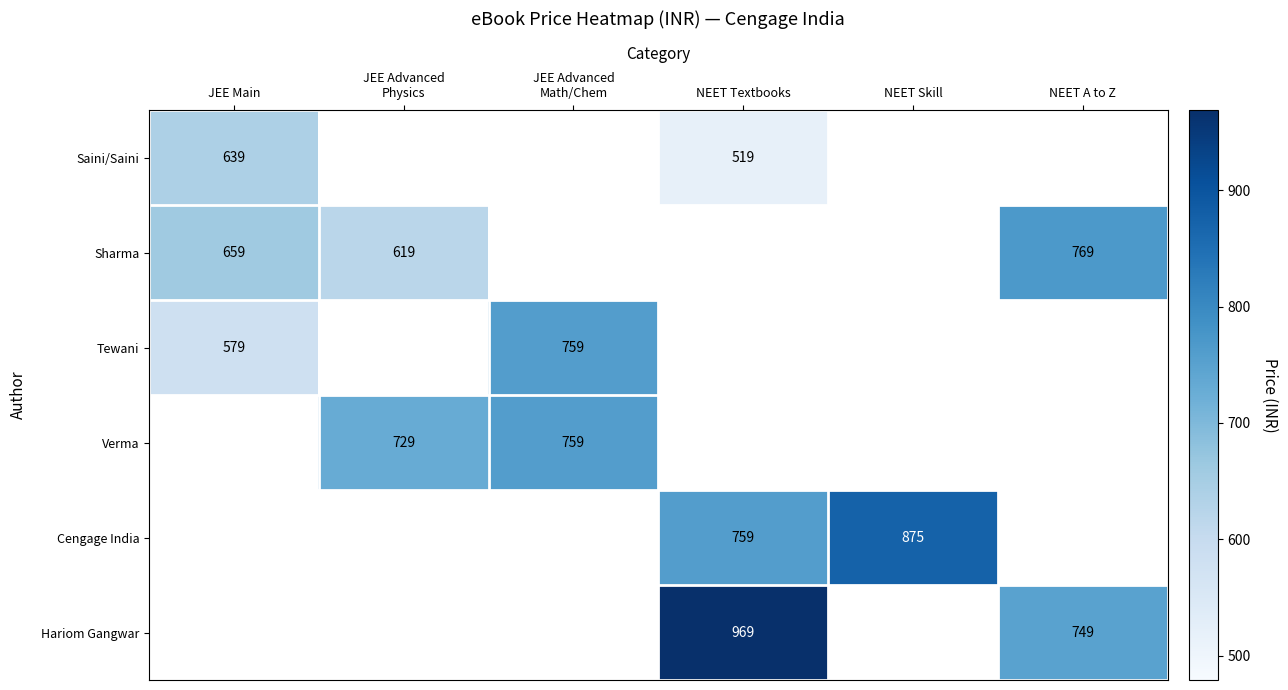

Which has a higher value, JEE Advanced
Physics or JEE Advanced
Math/Chem?

JEE Advanced
Math/Chem